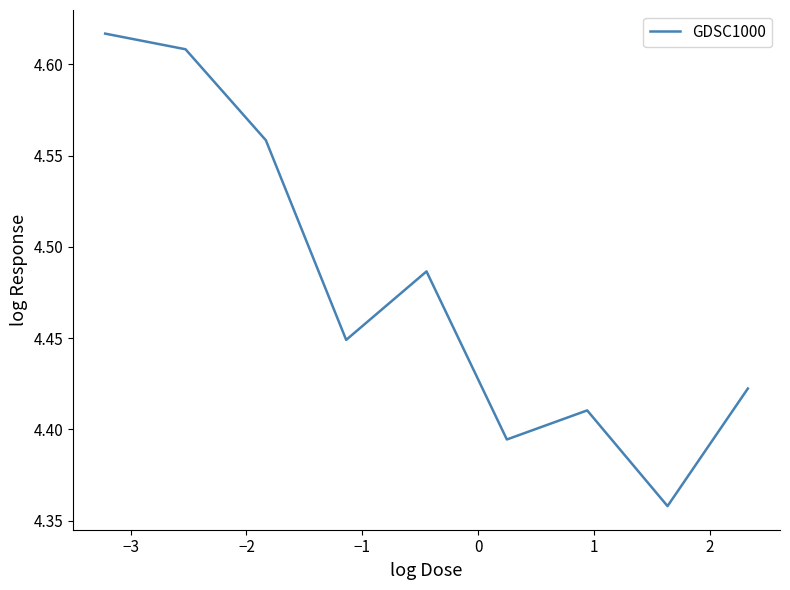

What is the difference between the maximum and minimum values?

0.3